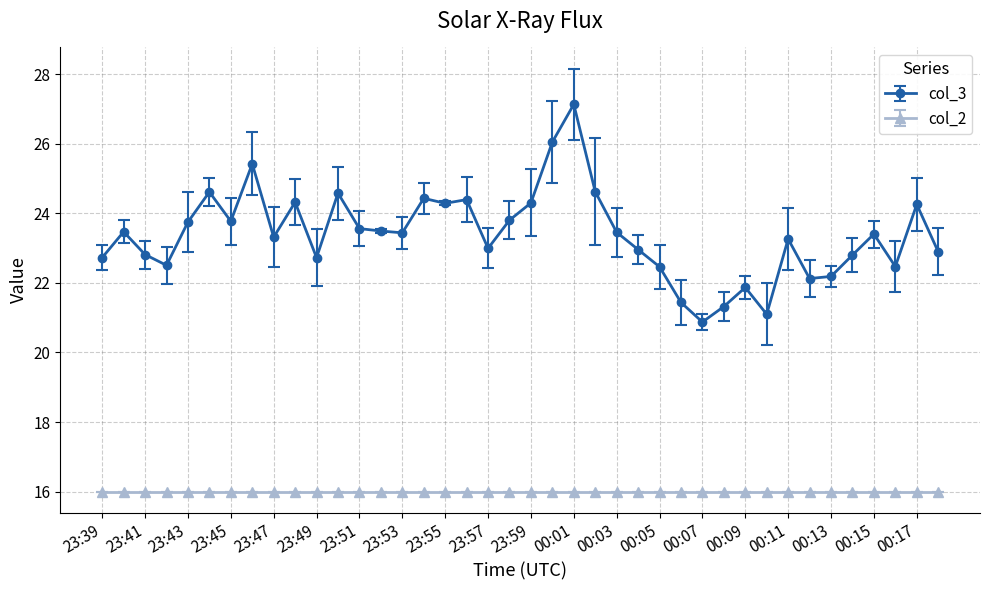

Count the number of categories in the chart.

40